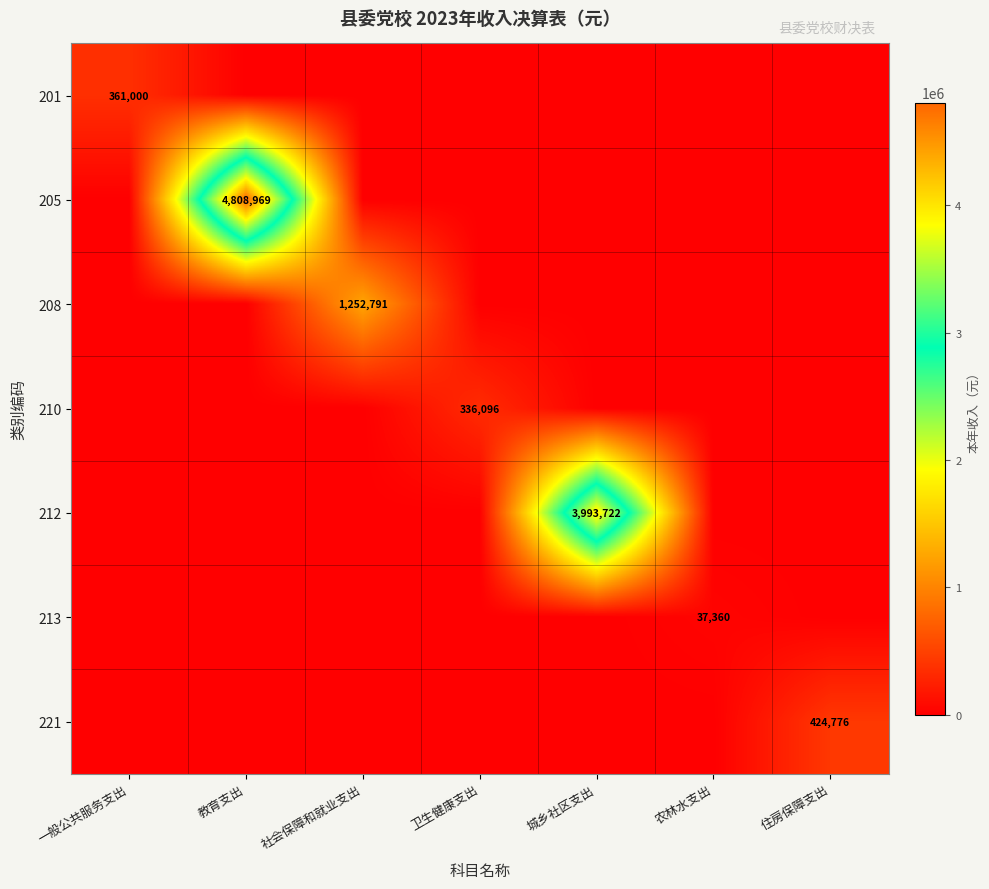

True or false: 221 has a value of 263919 at 住房保障支出.

False